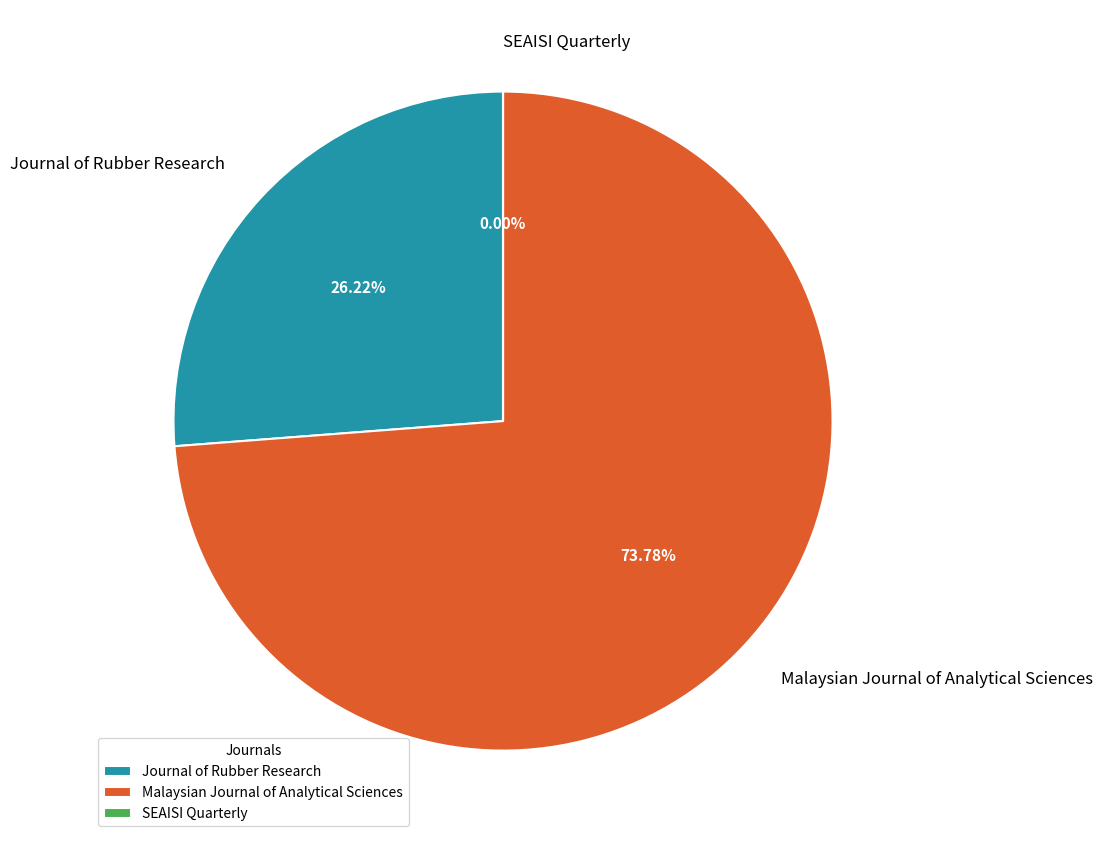

Do Journal of Rubber Research and Malaysian Journal of Analytical Sciences together represent more than half of the pie?

Yes